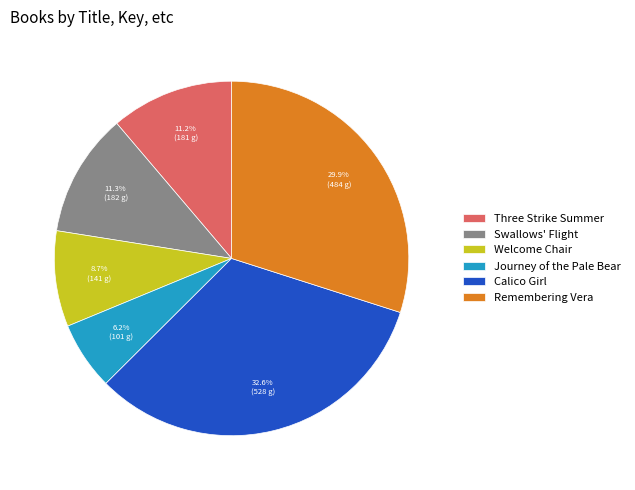

What is the ratio of the value at Remembering Vera to the value at Calico Girl?

0.9